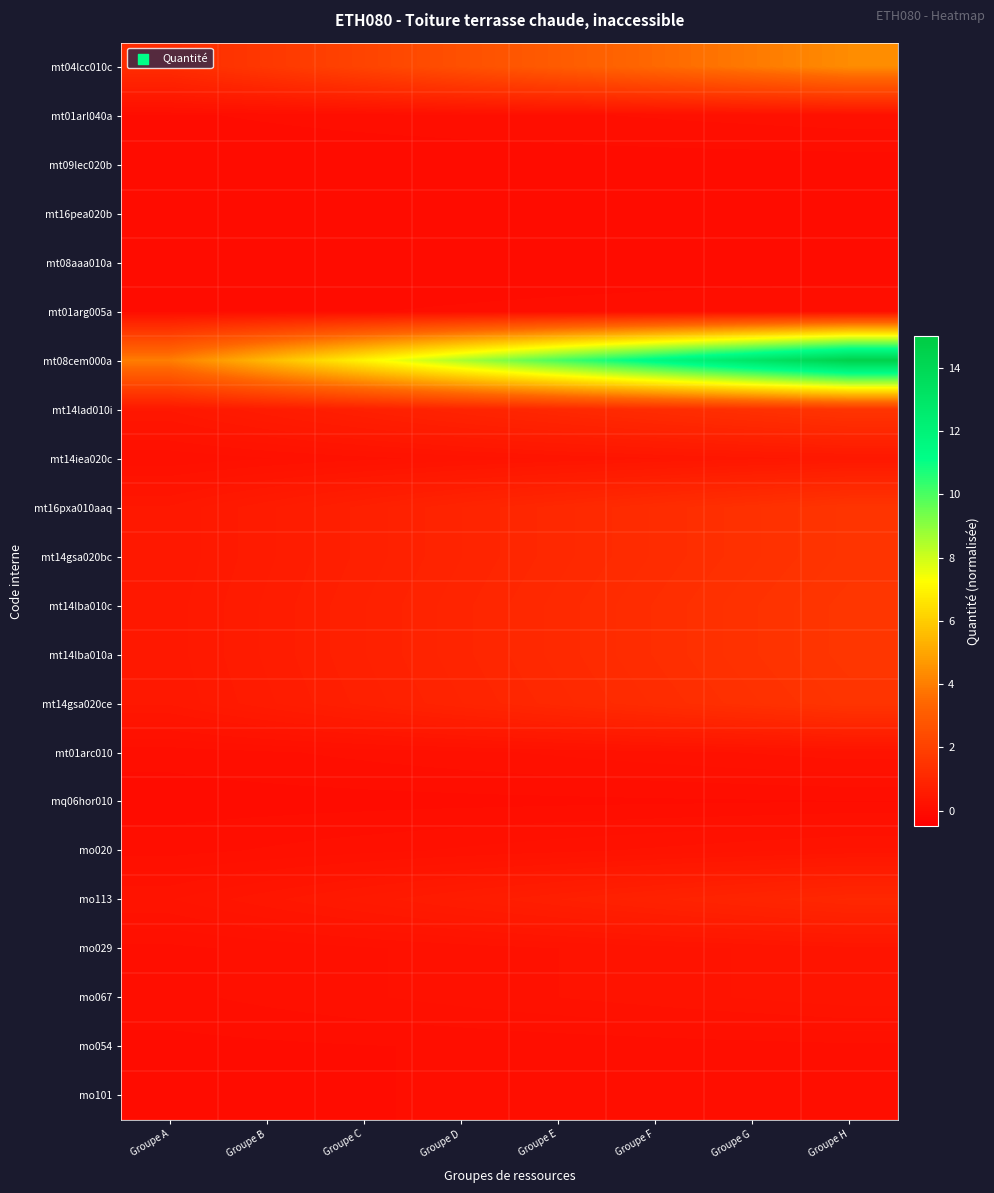

Reading left to right, list all the values displayed in this chart.

mt04lcc010c: Groupe A=1.2	Groupe B=1.7	Groupe C=2.1	Groupe D=2.5	Groupe E=3.0	Groupe F=3.4	Groupe G=3.9	Groupe H=4.3
mt01arl040a: Groupe A=0.0	Groupe B=0.1	Groupe C=0.1	Groupe D=0.1	Groupe E=0.1	Groupe F=0.1	Groupe G=0.1	Groupe H=0.1
mt09lec020b: Groupe A=0.0	Groupe B=0.0	Groupe C=0.0	Groupe D=0.0	Groupe E=0.0	Groupe F=0.0	Groupe G=0.0	Groupe H=0.0
mt16pea020b: Groupe A=0.0	Groupe B=0.0	Groupe C=0.0	Groupe D=0.0	Groupe E=0.0	Groupe F=0.0	Groupe G=0.0	Groupe H=0.0
mt08aaa010a: Groupe A=0.0	Groupe B=0.0	Groupe C=0.0	Groupe D=0.0	Groupe E=0.0	Groupe F=0.0	Groupe G=0.0	Groupe H=0.0
mt01arg005a: Groupe A=0.0	Groupe B=0.0	Groupe C=0.0	Groupe D=0.1	Groupe E=0.1	Groupe F=0.1	Groupe G=0.1	Groupe H=0.1
mt08cem000a: Groupe A=4.0	Groupe B=5.5	Groupe C=7.0	Groupe D=8.5	Groupe E=10.0	Groupe F=11.5	Groupe G=13.0	Groupe H=14.5
mt14lad010i: Groupe A=0.4	Groupe B=0.6	Groupe C=0.7	Groupe D=0.9	Groupe E=1.1	Groupe F=1.2	Groupe G=1.4	Groupe H=1.5
mt14iea020c: Groupe A=0.1	Groupe B=0.2	Groupe C=0.2	Groupe D=0.3	Groupe E=0.3	Groupe F=0.3	Groupe G=0.4	Groupe H=0.4
mt16pxa010aaq: Groupe A=0.4	Groupe B=0.6	Groupe C=0.7	Groupe D=0.9	Groupe E=1.1	Groupe F=1.2	Groupe G=1.4	Groupe H=1.5
mt14gsa020bc: Groupe A=0.4	Groupe B=0.6	Groupe C=0.7	Groupe D=0.9	Groupe E=1.1	Groupe F=1.2	Groupe G=1.4	Groupe H=1.5
mt14lba010c: Groupe A=0.4	Groupe B=0.6	Groupe C=0.8	Groupe D=0.9	Groupe E=1.1	Groupe F=1.3	Groupe G=1.4	Groupe H=1.6
mt14lba010a: Groupe A=0.4	Groupe B=0.6	Groupe C=0.8	Groupe D=0.9	Groupe E=1.1	Groupe F=1.3	Groupe G=1.4	Groupe H=1.6
mt14gsa020ce: Groupe A=0.4	Groupe B=0.6	Groupe C=0.7	Groupe D=0.9	Groupe E=1.1	Groupe F=1.2	Groupe G=1.4	Groupe H=1.5
mt01arc010: Groupe A=0.1	Groupe B=0.1	Groupe C=0.1	Groupe D=0.2	Groupe E=0.2	Groupe F=0.2	Groupe G=0.2	Groupe H=0.3
mq06hor010: Groupe A=0.0	Groupe B=0.0	Groupe C=0.0	Groupe D=0.0	Groupe E=0.0	Groupe F=0.0	Groupe G=0.0	Groupe H=0.0
mo020: Groupe A=0.1	Groupe B=0.1	Groupe C=0.1	Groupe D=0.2	Groupe E=0.2	Groupe F=0.2	Groupe G=0.3	Groupe H=0.3
mo113: Groupe A=0.3	Groupe B=0.4	Groupe C=0.5	Groupe D=0.6	Groupe E=0.7	Groupe F=0.8	Groupe G=0.9	Groupe H=1.0
mo029: Groupe A=0.1	Groupe B=0.1	Groupe C=0.2	Groupe D=0.2	Groupe E=0.2	Groupe F=0.3	Groupe G=0.3	Groupe H=0.3
mo067: Groupe A=0.1	Groupe B=0.1	Groupe C=0.2	Groupe D=0.2	Groupe E=0.2	Groupe F=0.3	Groupe G=0.3	Groupe H=0.3
mo054: Groupe A=0.0	Groupe B=0.0	Groupe C=0.0	Groupe D=0.1	Groupe E=0.1	Groupe F=0.1	Groupe G=0.1	Groupe H=0.1
mo101: Groupe A=0.0	Groupe B=0.0	Groupe C=0.0	Groupe D=0.1	Groupe E=0.1	Groupe F=0.1	Groupe G=0.1	Groupe H=0.1